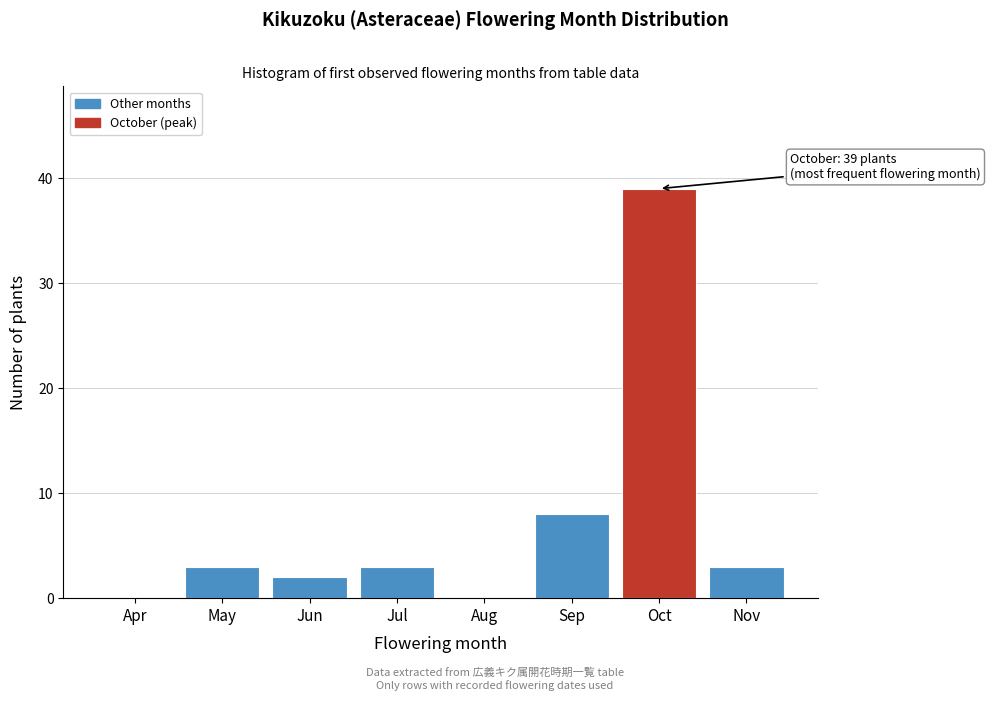

Reading right to left, what are all the values shown in this chart?

Nov=3	Oct=39	Sep=8	Aug=0	Jul=3	Jun=2	May=3	Apr=0